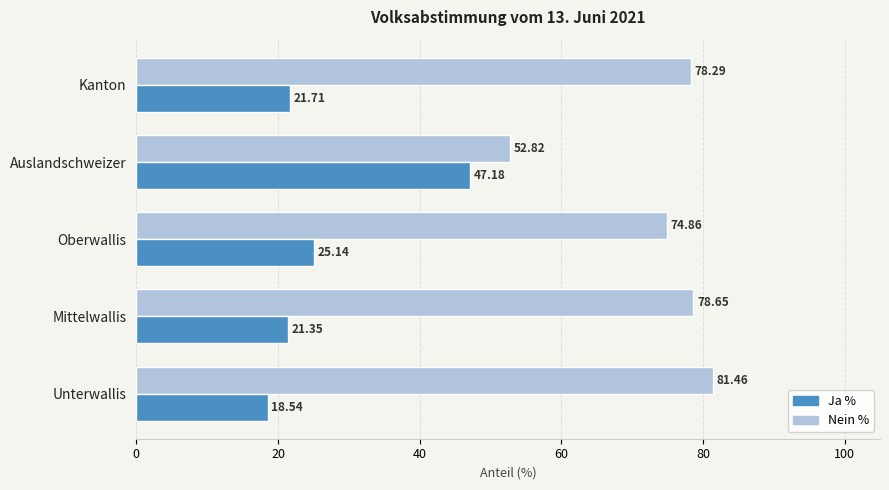

List the labels in order of Ja % value, smallest first.

Unterwallis, Mittelwallis, Kanton, Oberwallis, Auslandschweizer